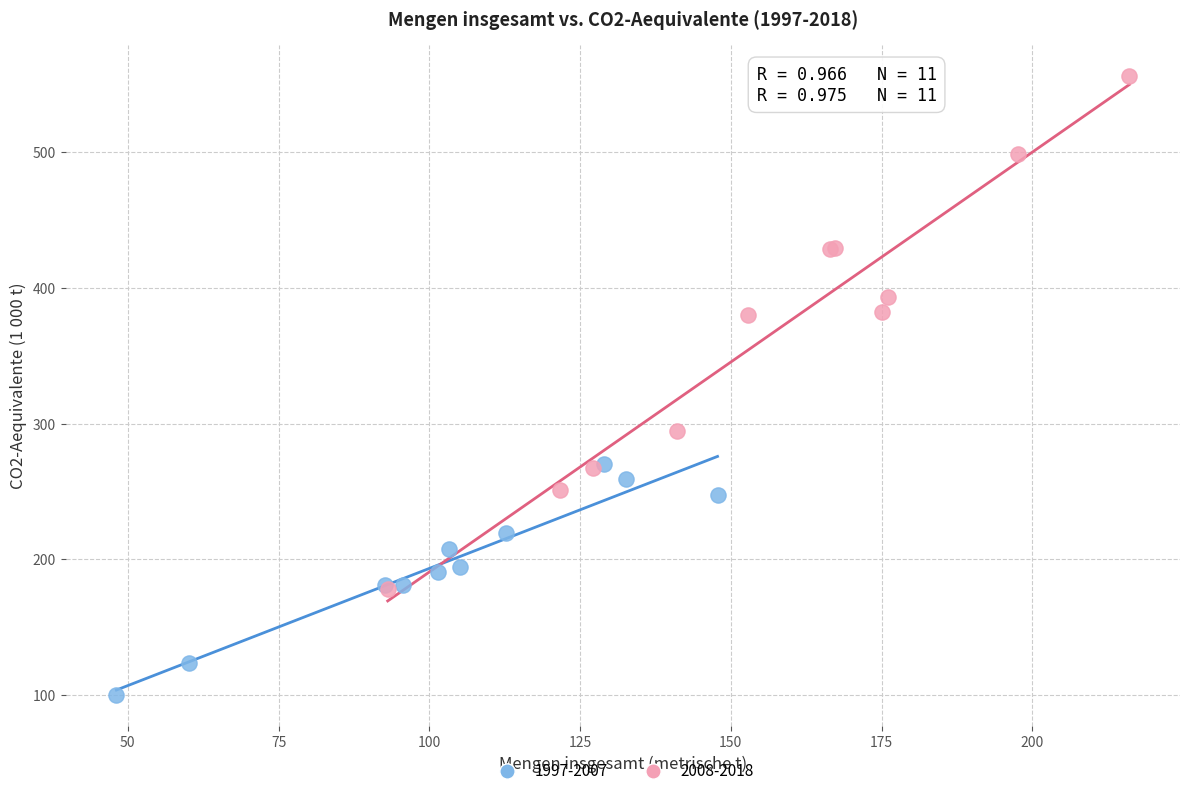

Which series contains the highest Y value?

2008-2018